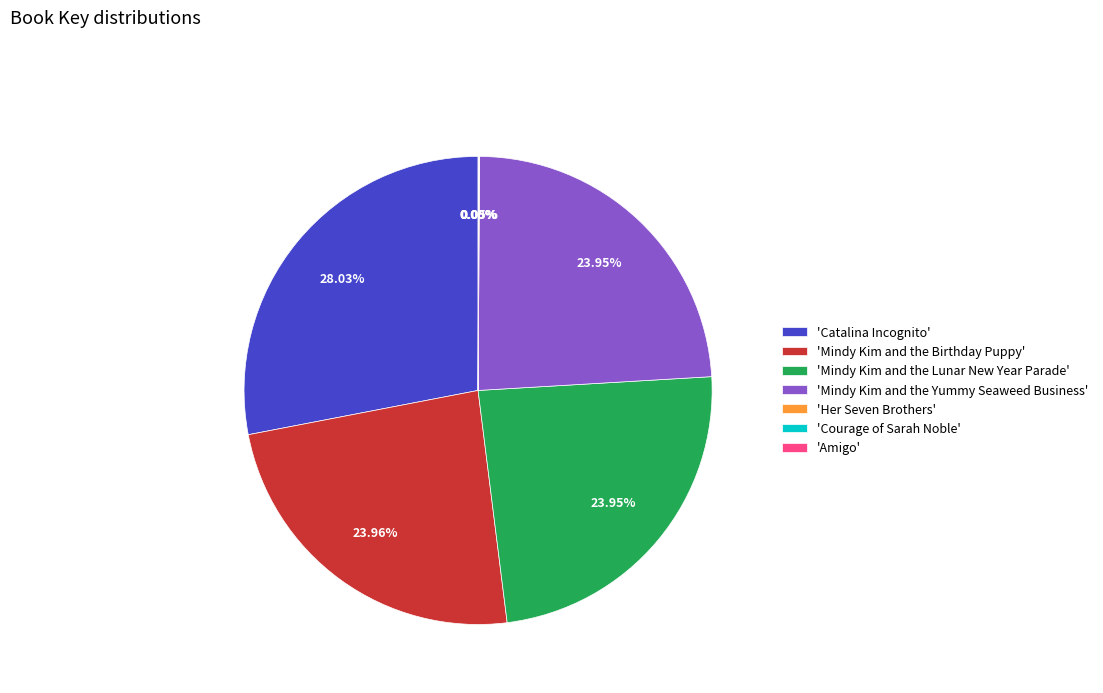

Does 'Mindy Kim and the Lunar New Year Parade' represent more than half of the total?

No